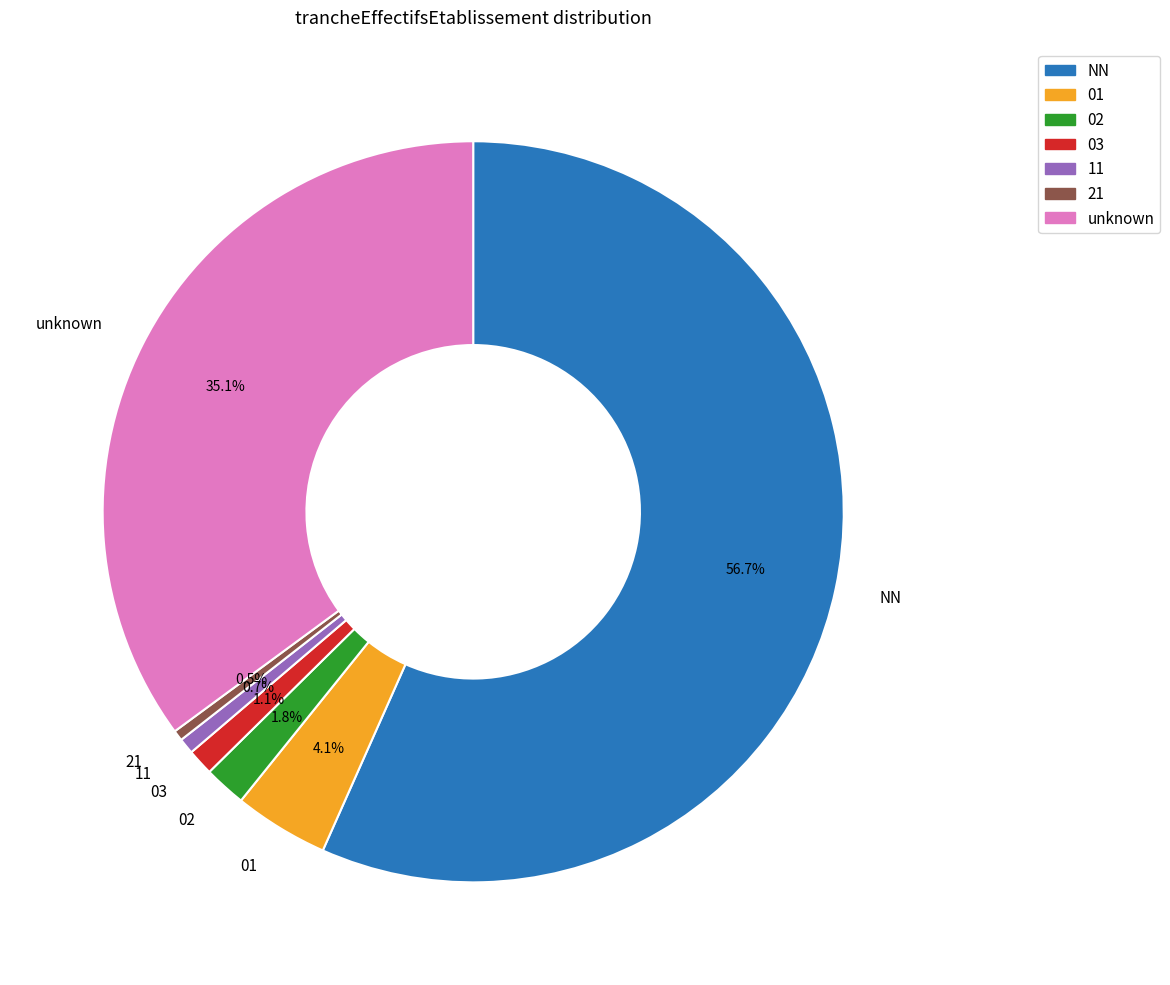

To the nearest percent, what is the difference between the largest and smallest slice percentages?

56%